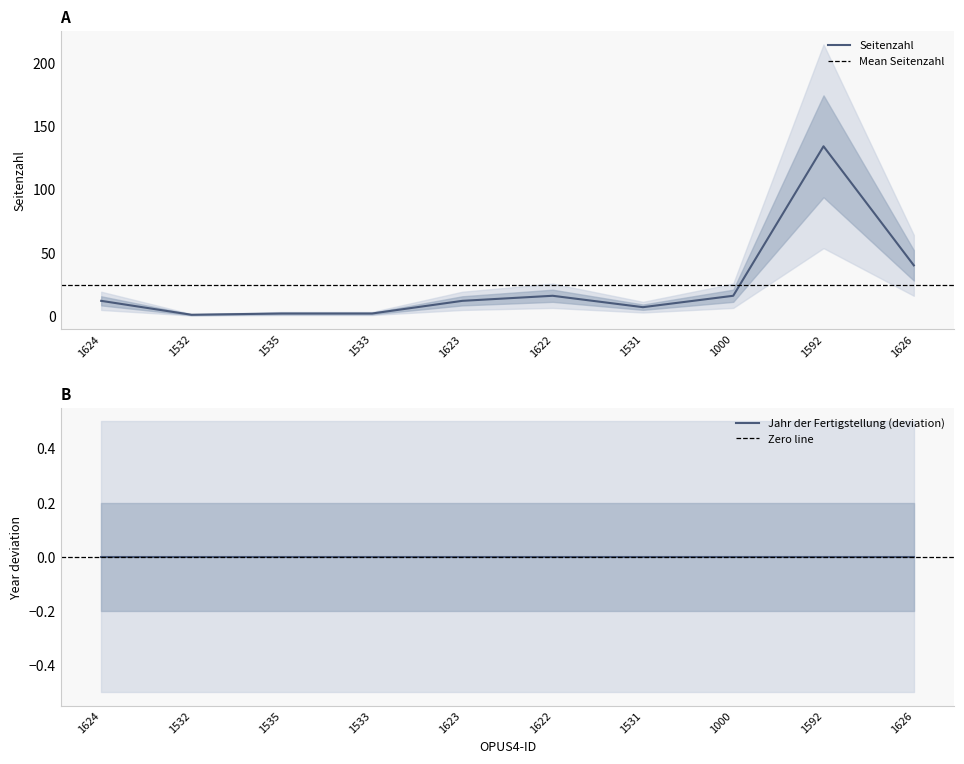

At which label is the value closest to 67?

1626